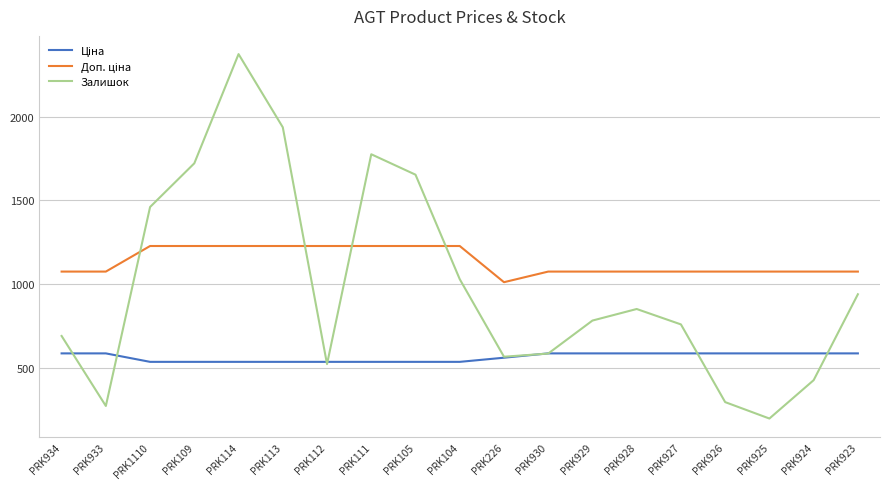

What is the spread (max minus min) of values at PRK104?

691.7